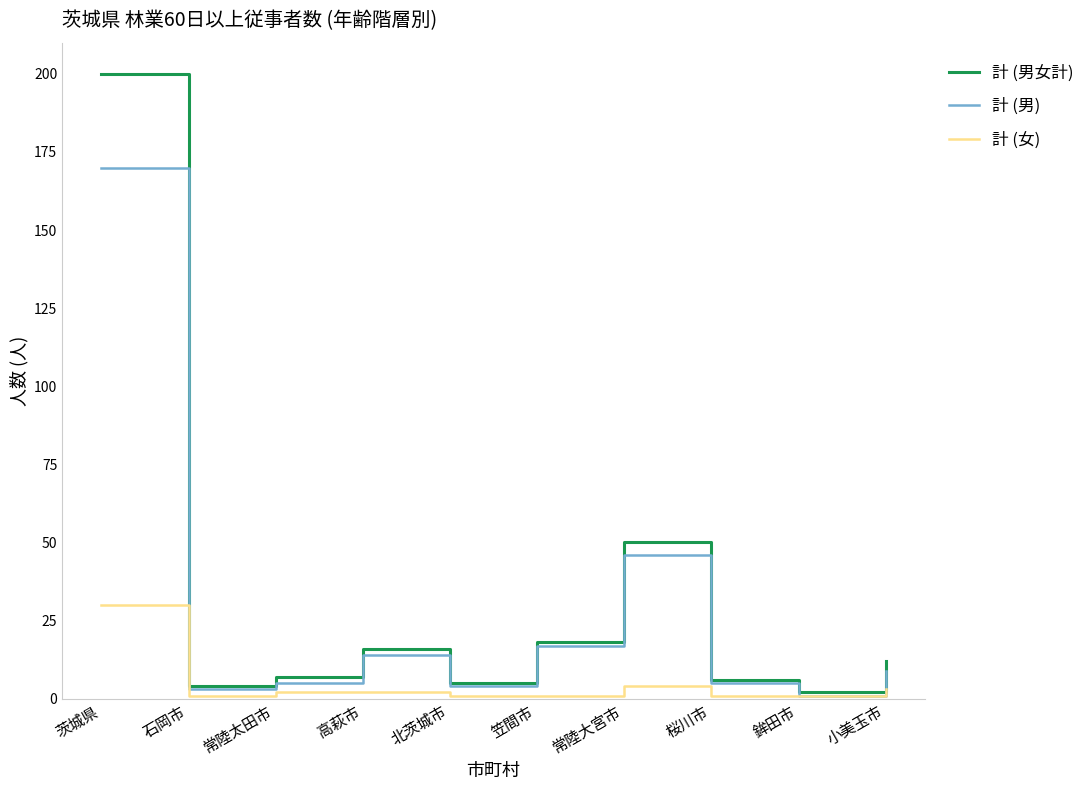

List the series in order of their overall mean, highest first.

計 (男女計), 計 (男), 計 (女)